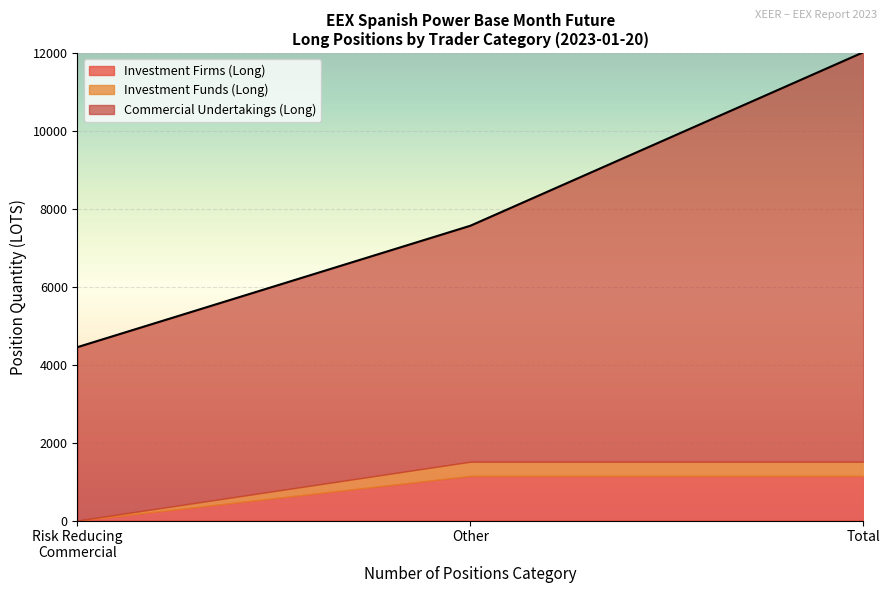

What is the maximum value for Investment Firms (Long)?

1145.0